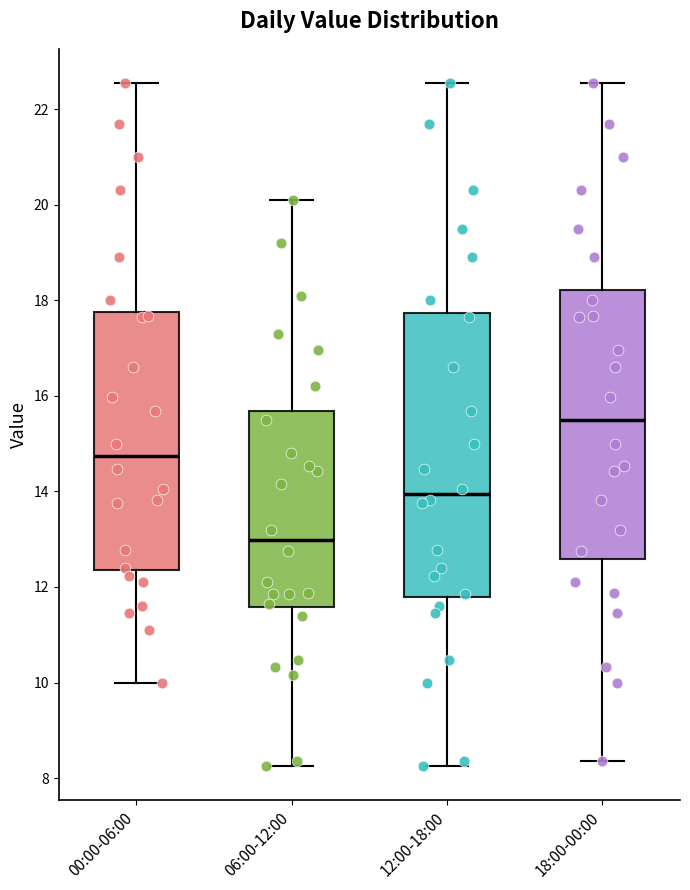

Which box has the lowest median line?

06:00-12:00